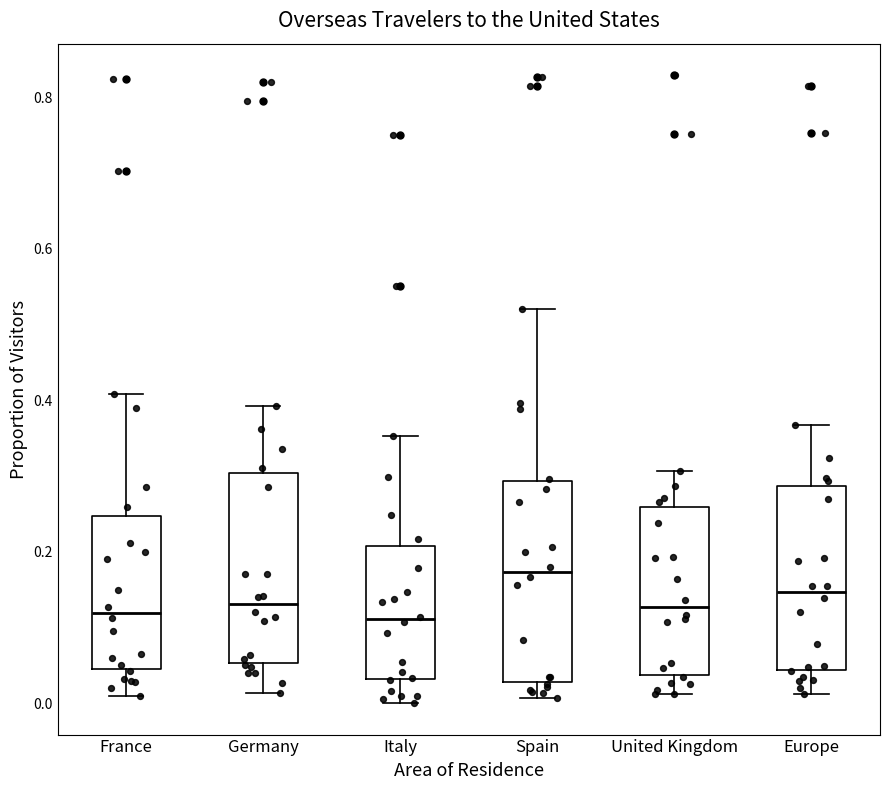

Where is the lower edge of the box for United Kingdom on the y-axis? The values are not printed on the chart, so give them approximately, as read against the axis.

0.04